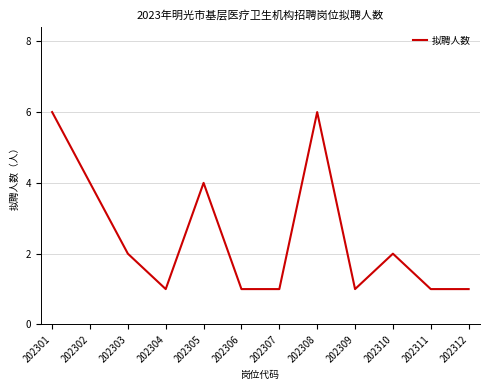

Where is the first local minimum?

202304